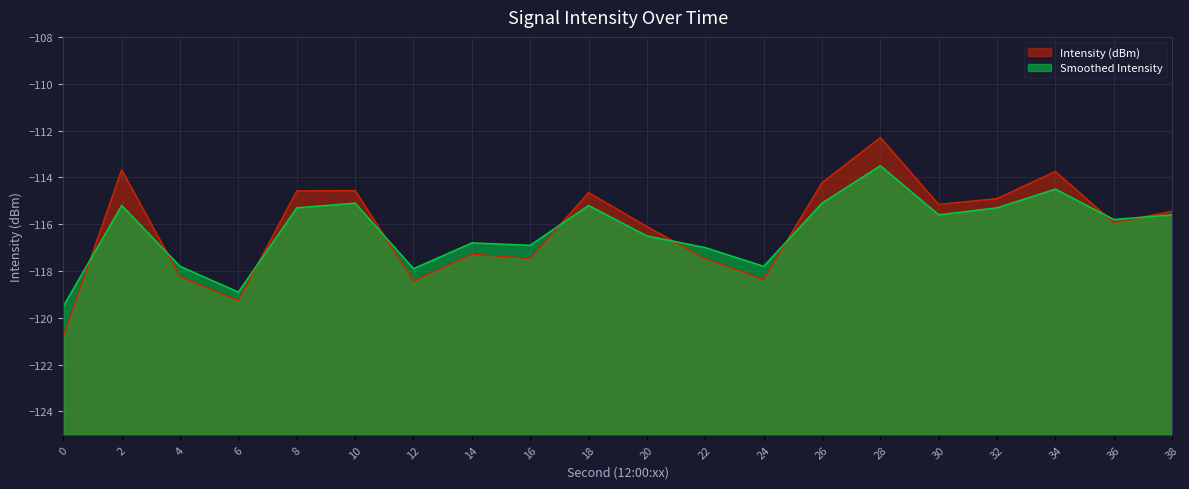

What is the total value across all series at 28?

-225.8